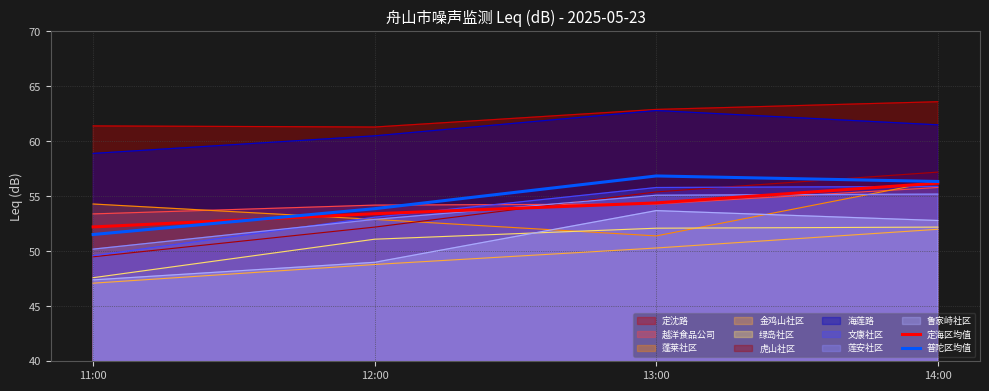

What value does the 定海区均值 series have at 12:00?

53.4